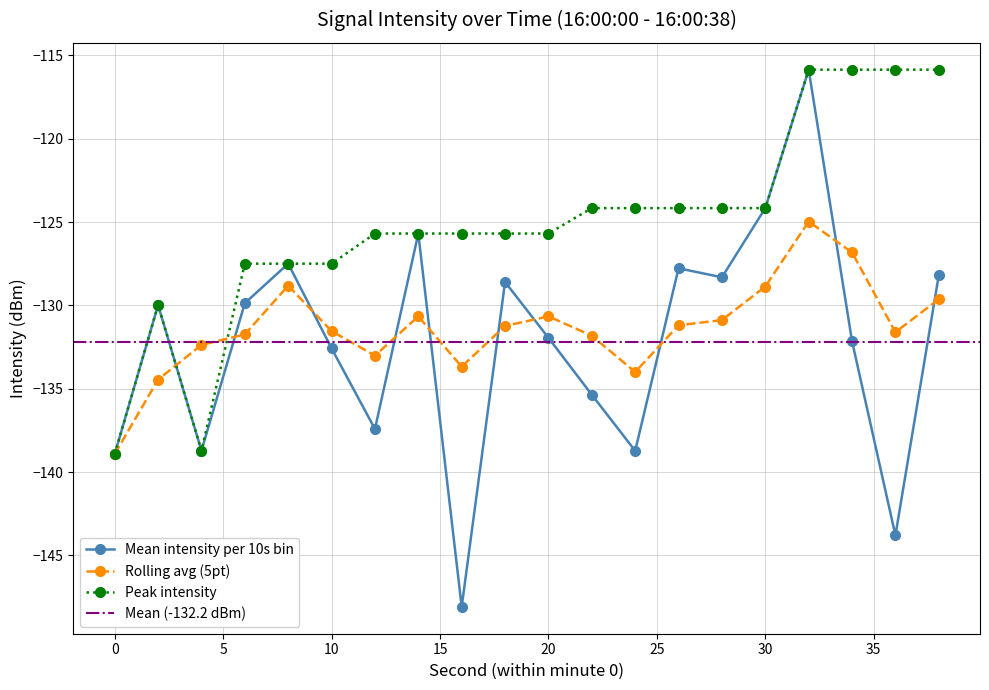

The Peak intensity series shows -124.2 at 24. True or false?

True